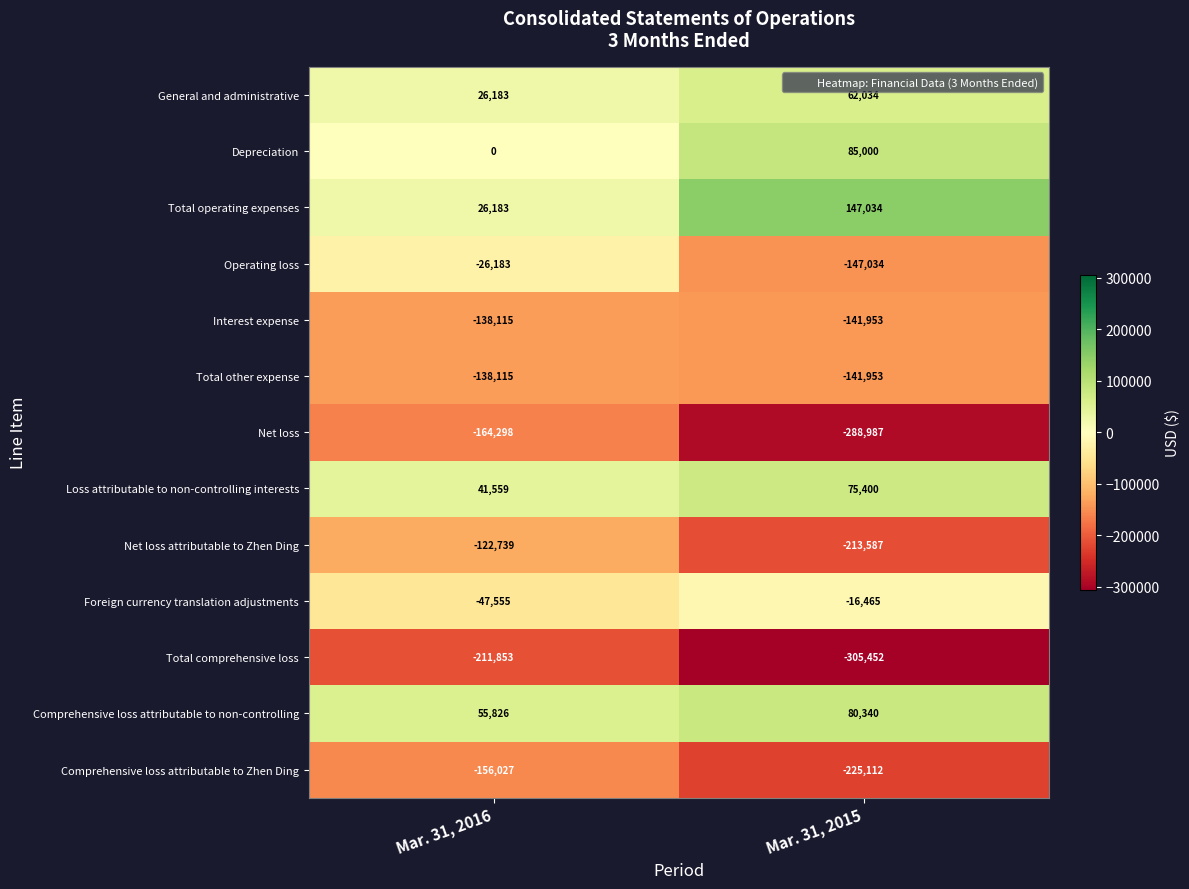

Read the Comprehensive loss attributable to Zhen Ding value at Mar. 31, 2015, to the nearest 10.

-225110